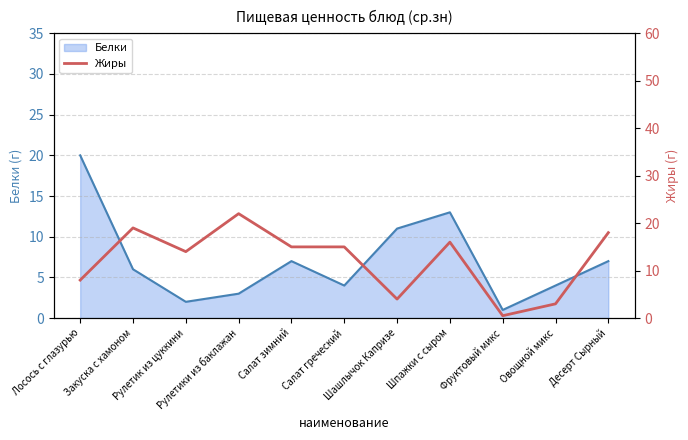

What is the label of the 3rd point from the left?

Рулетик из цуккини